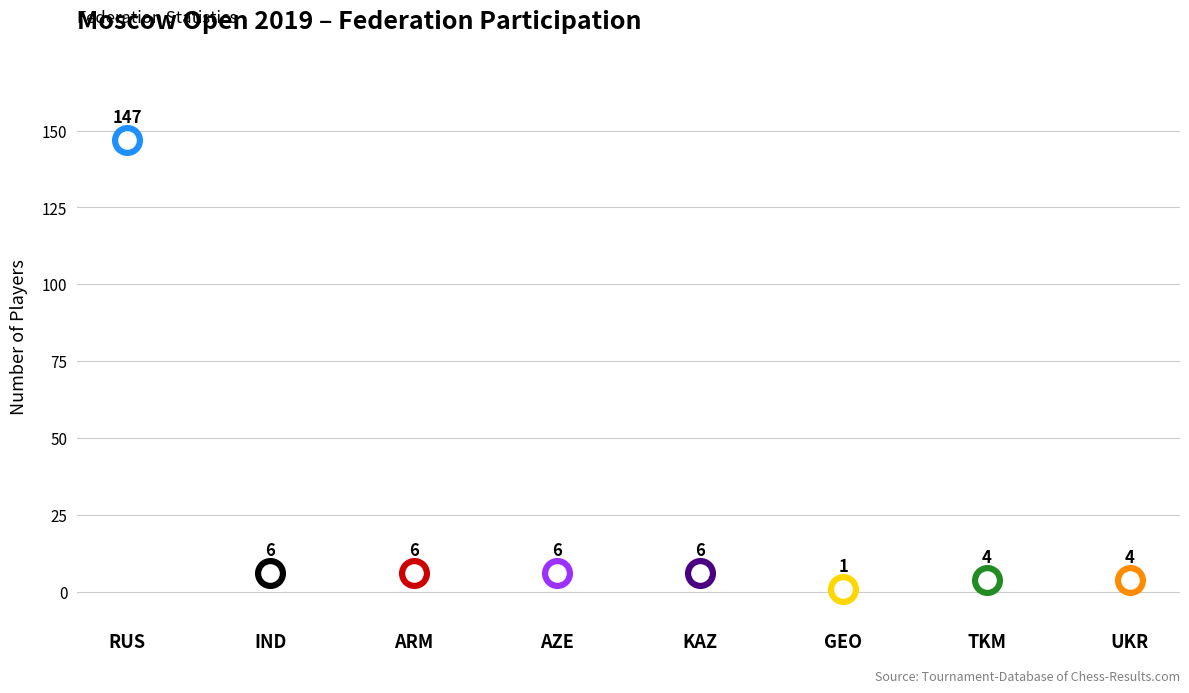

What is the ratio of the value at RUS to the value at AZE?

24.5